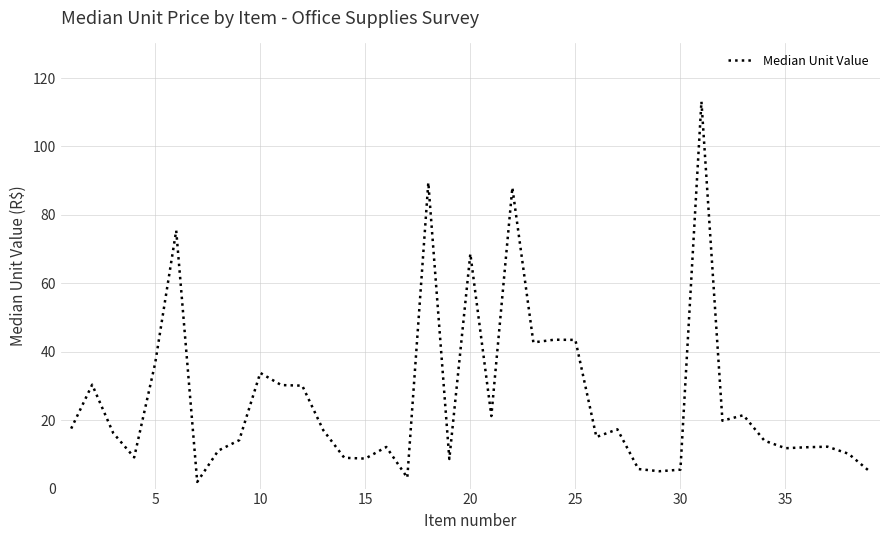

What is the greatest value displayed?

113.2